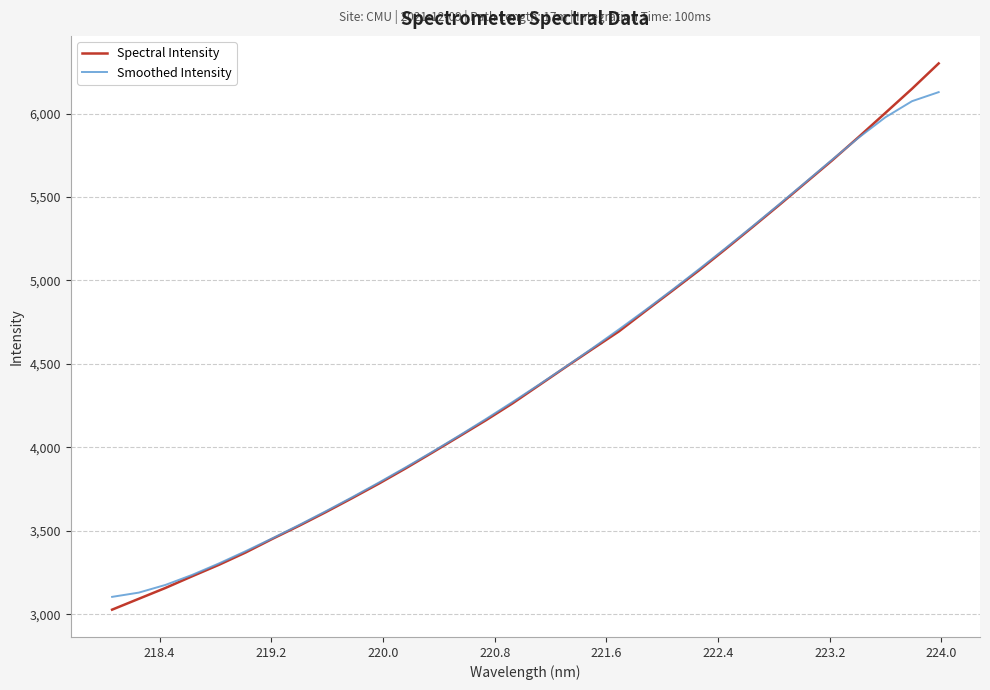

Which series has the widest spread of values?

Spectral Intensity